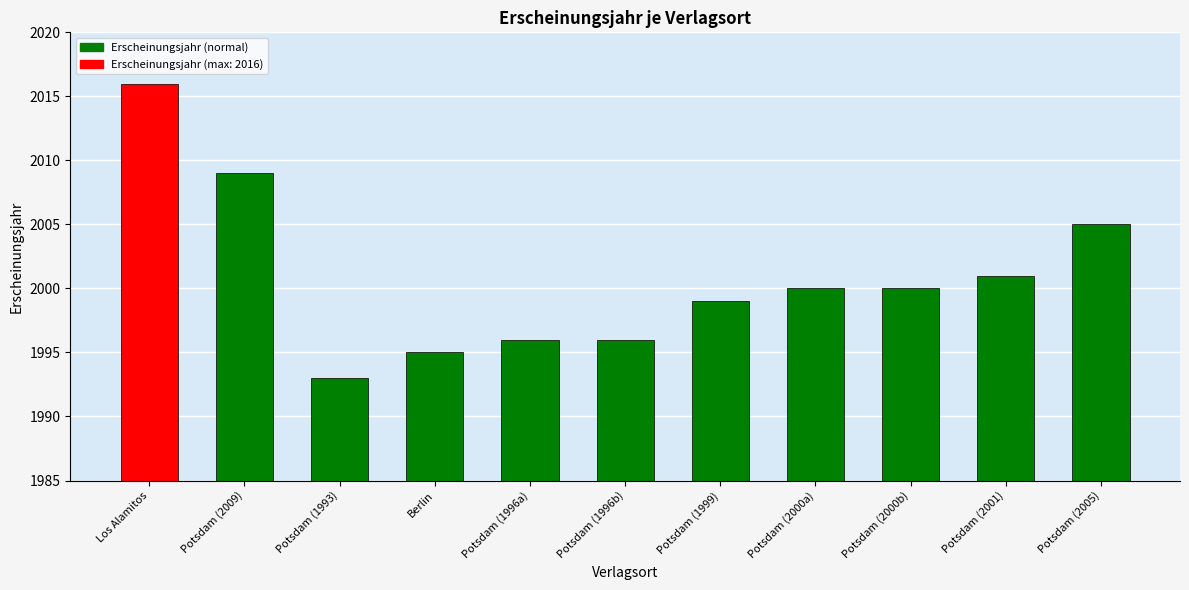

What is the value of the 5th bar from the left?

1996